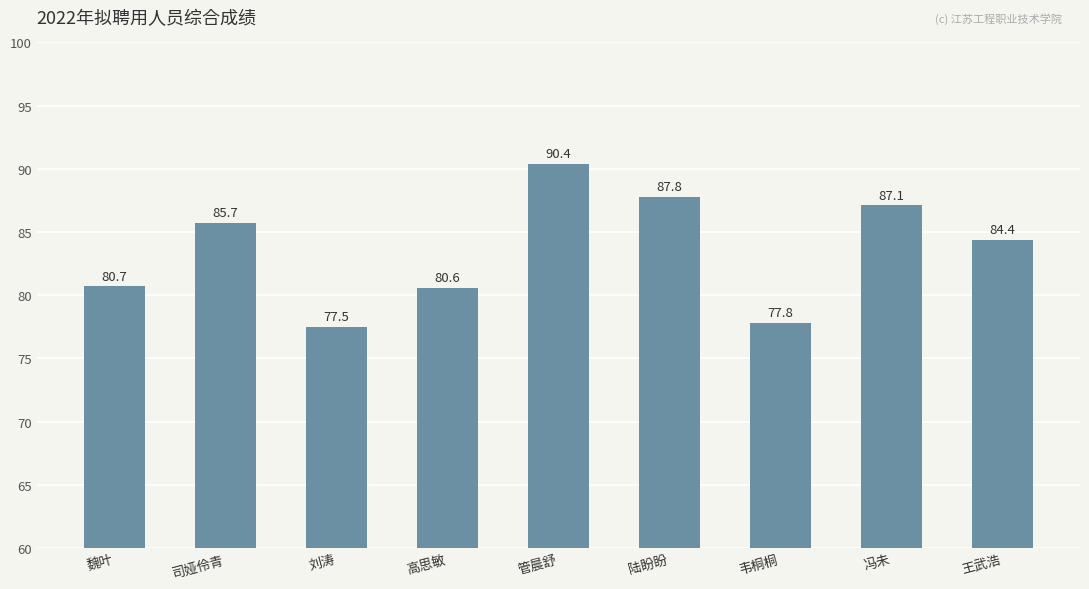

Rank the categories by value from lowest to highest.

刘涛, 韦桐桐, 高思敏, 魏叶, 王武浩, 司娅伶青, 冯未, 陆盼盼, 管晨舒